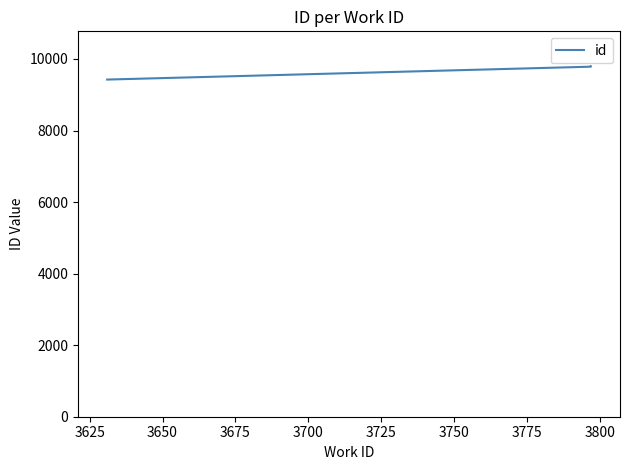

What is the greatest value displayed?

9793